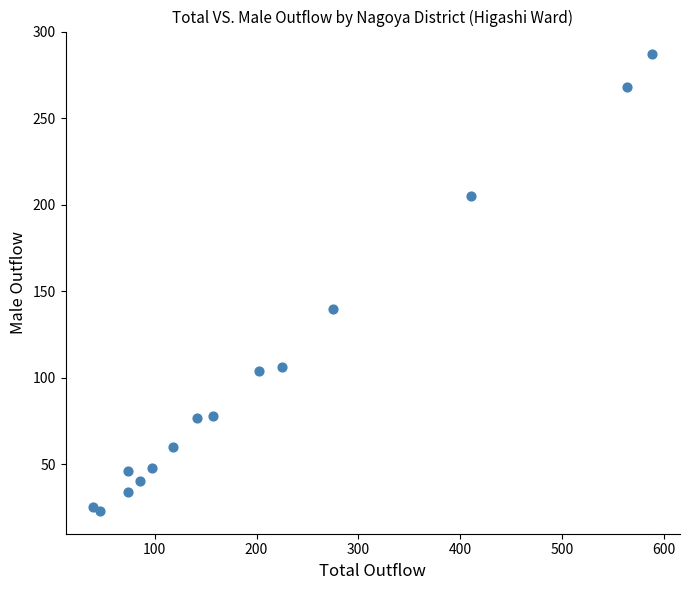

What Y value in the scatter plot is closest to 155?

140